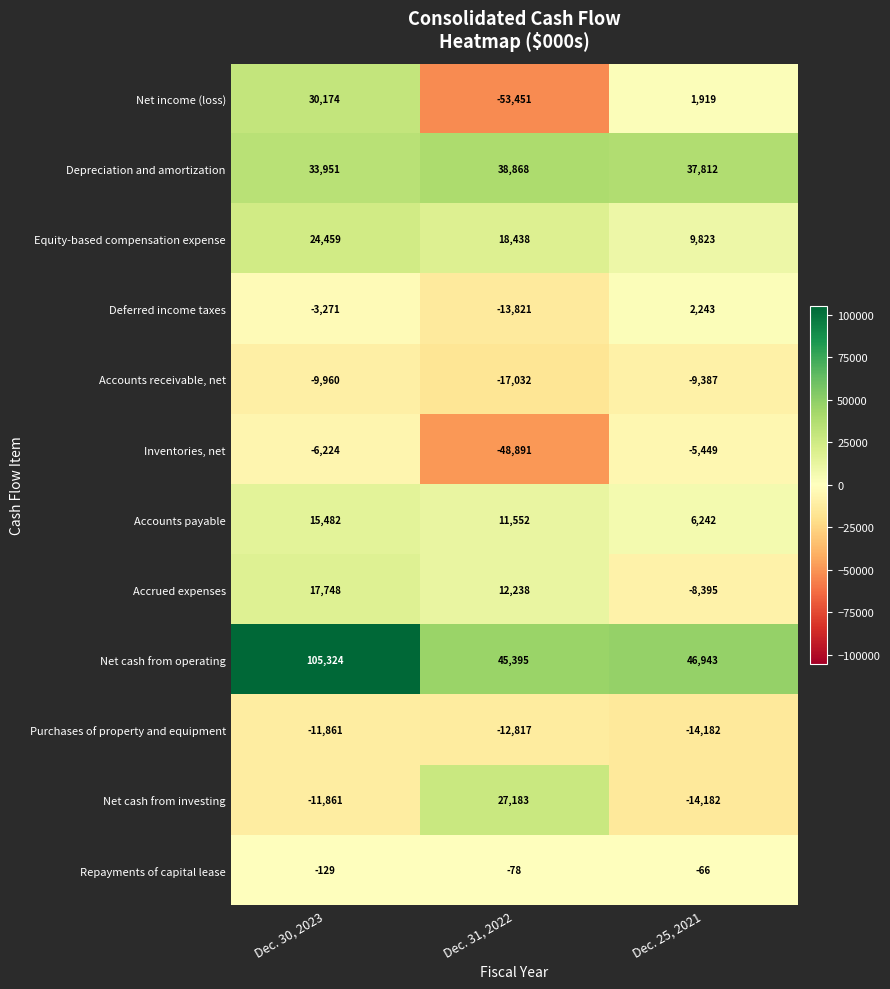

What is the difference between the highest and lowest values at Dec. 31, 2022?

98846